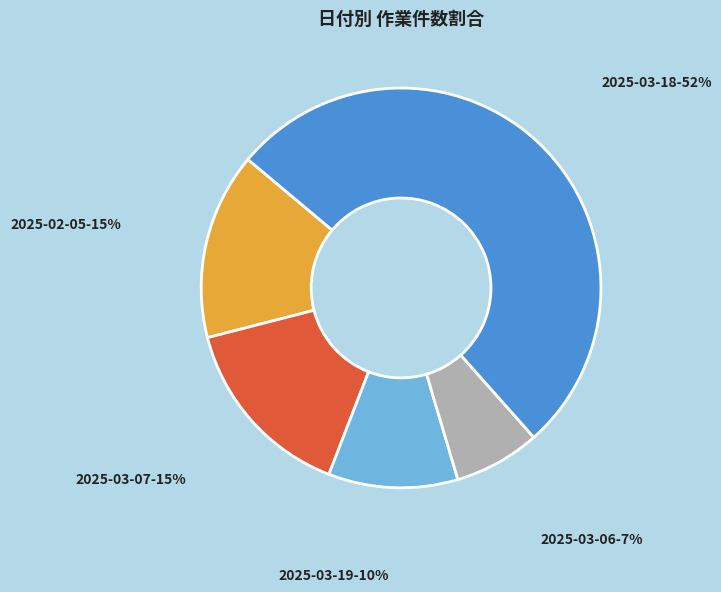

To the nearest percent, what portion does 2025-03-06 represent?

7%